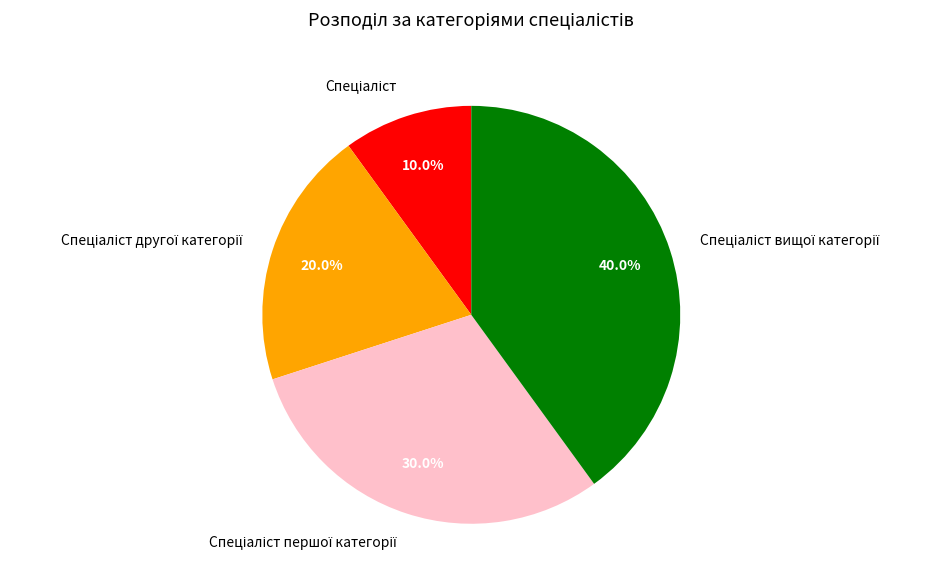

How many segments does this pie chart have?

4